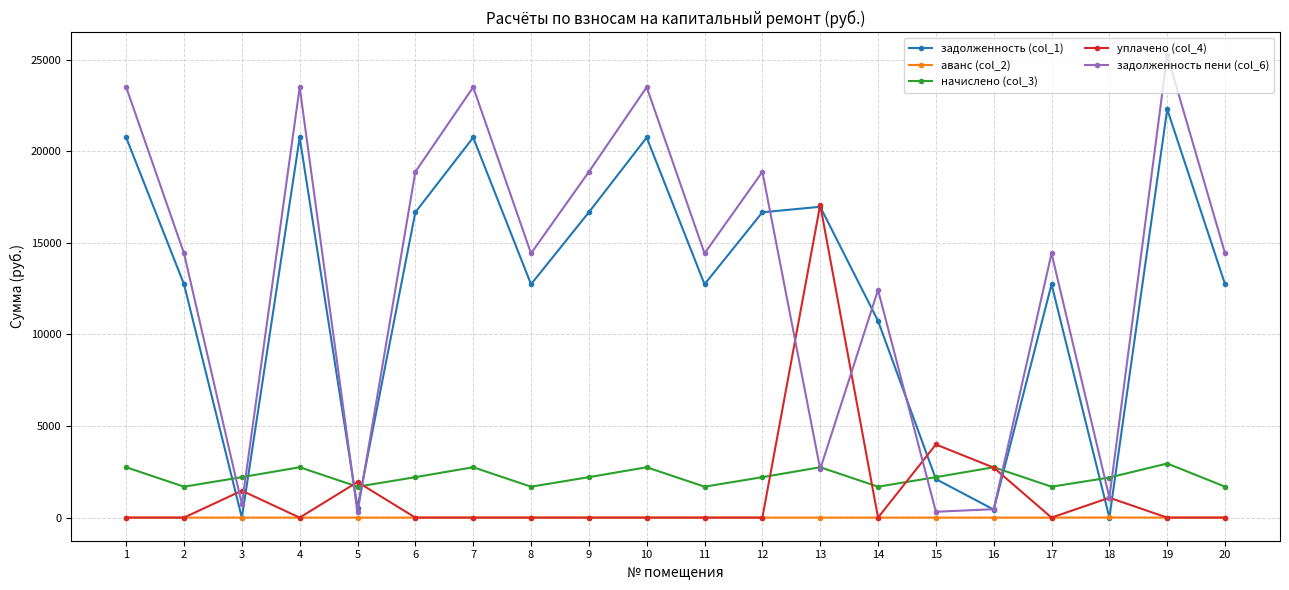

What is the value of the начислено (col_3) point at the 6th from the left?

2207.9